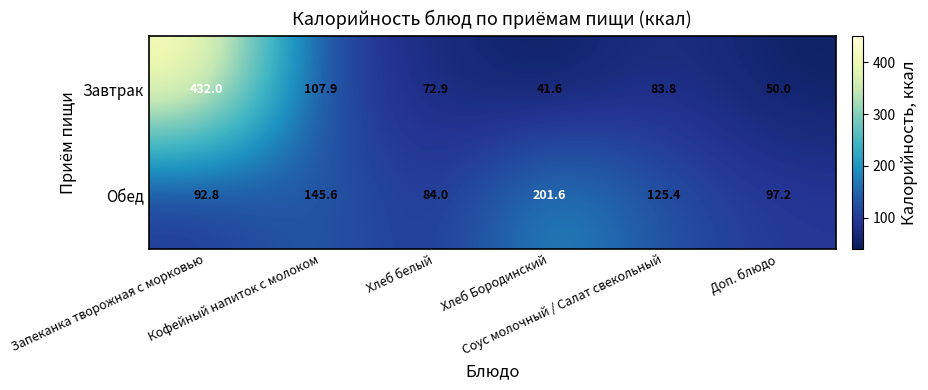

How many data points does each series have?

6